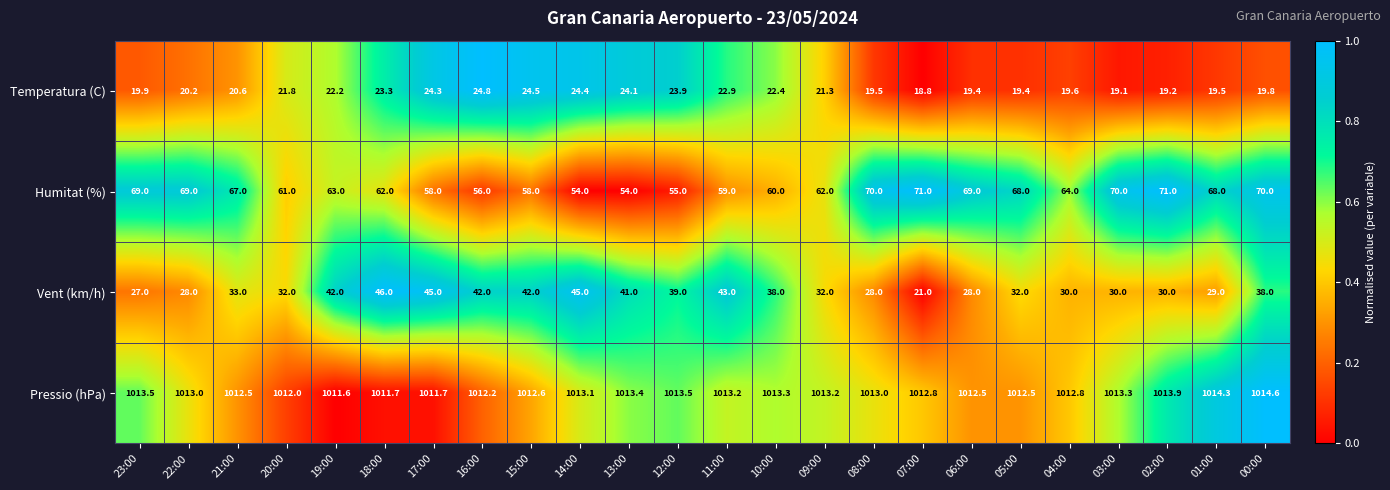

Where is Vent (km/h) nearest to the value 33?

21:00